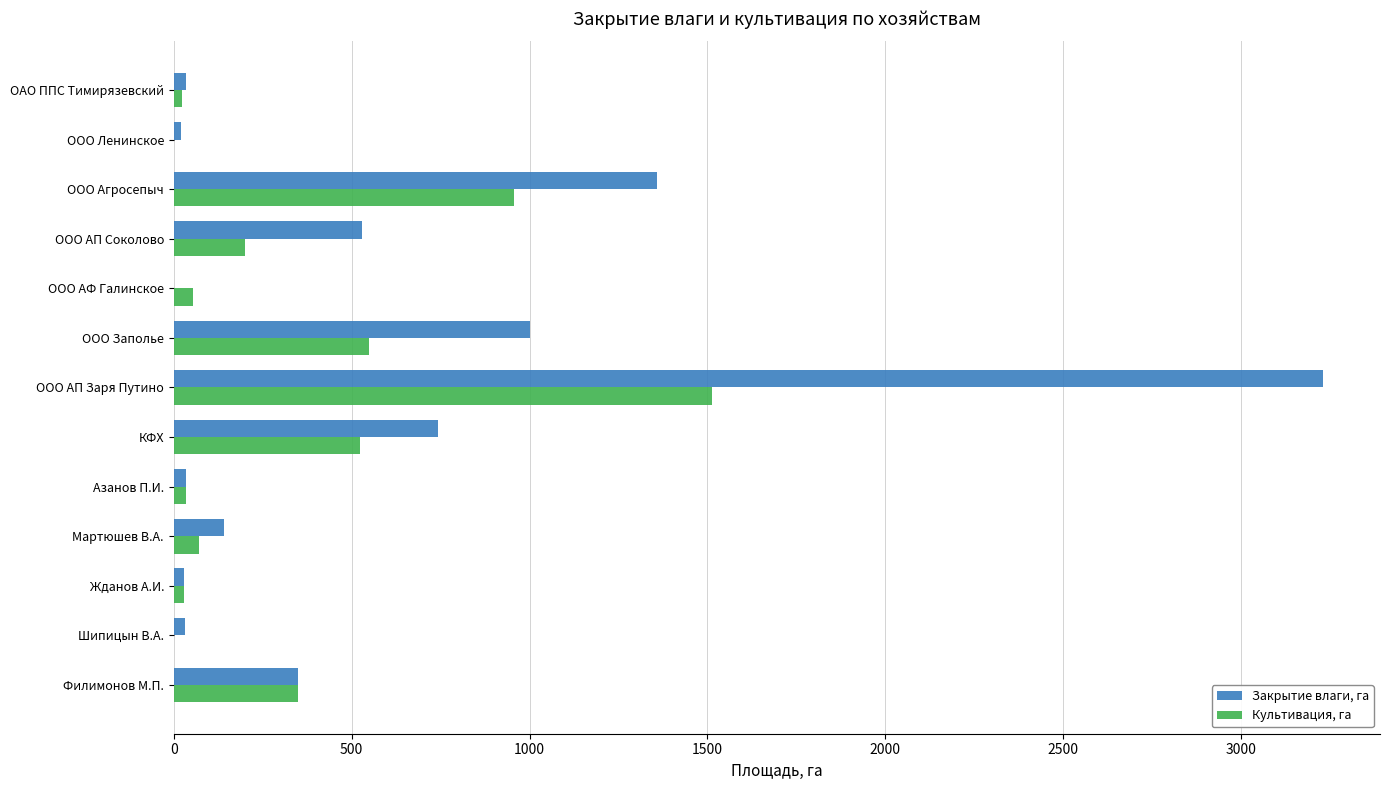

Where is Закрытие влаги, га nearest to the value 1614?

ООО Агросепыч